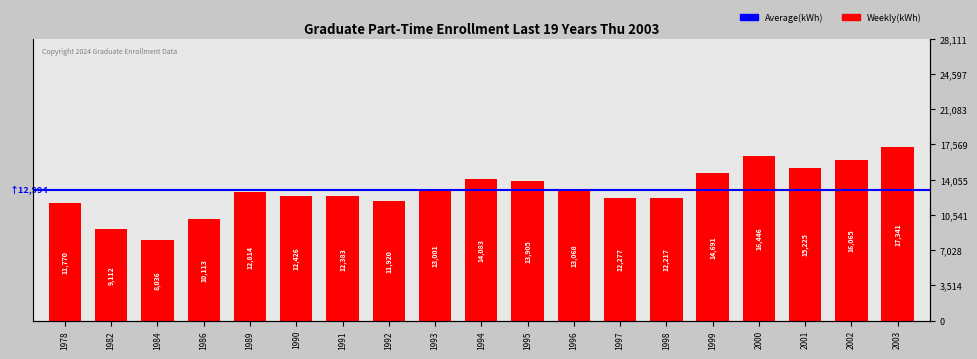

Rank the categories by value from lowest to highest.

1984, 1982, 1986, 1978, 1992, 1998, 1997, 1991, 1990, 1989, 1993, 1996, 1995, 1994, 1999, 2001, 2002, 2000, 2003